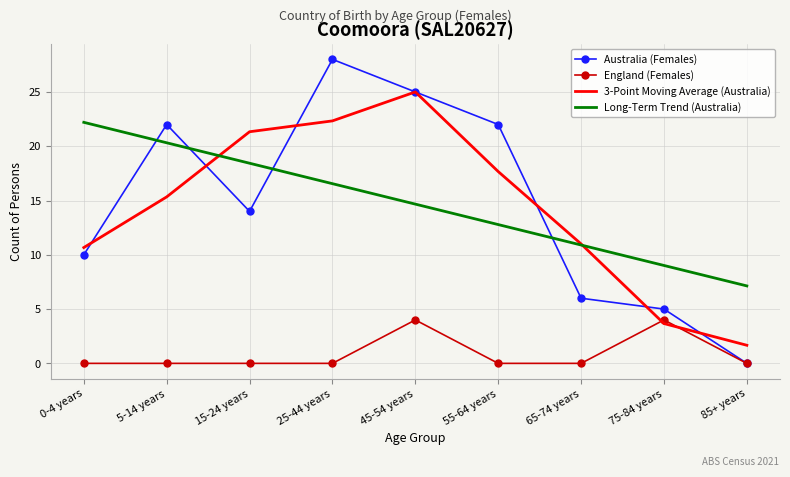

Is it true that England (Females) equals 2.4 at 15-24 years?

False